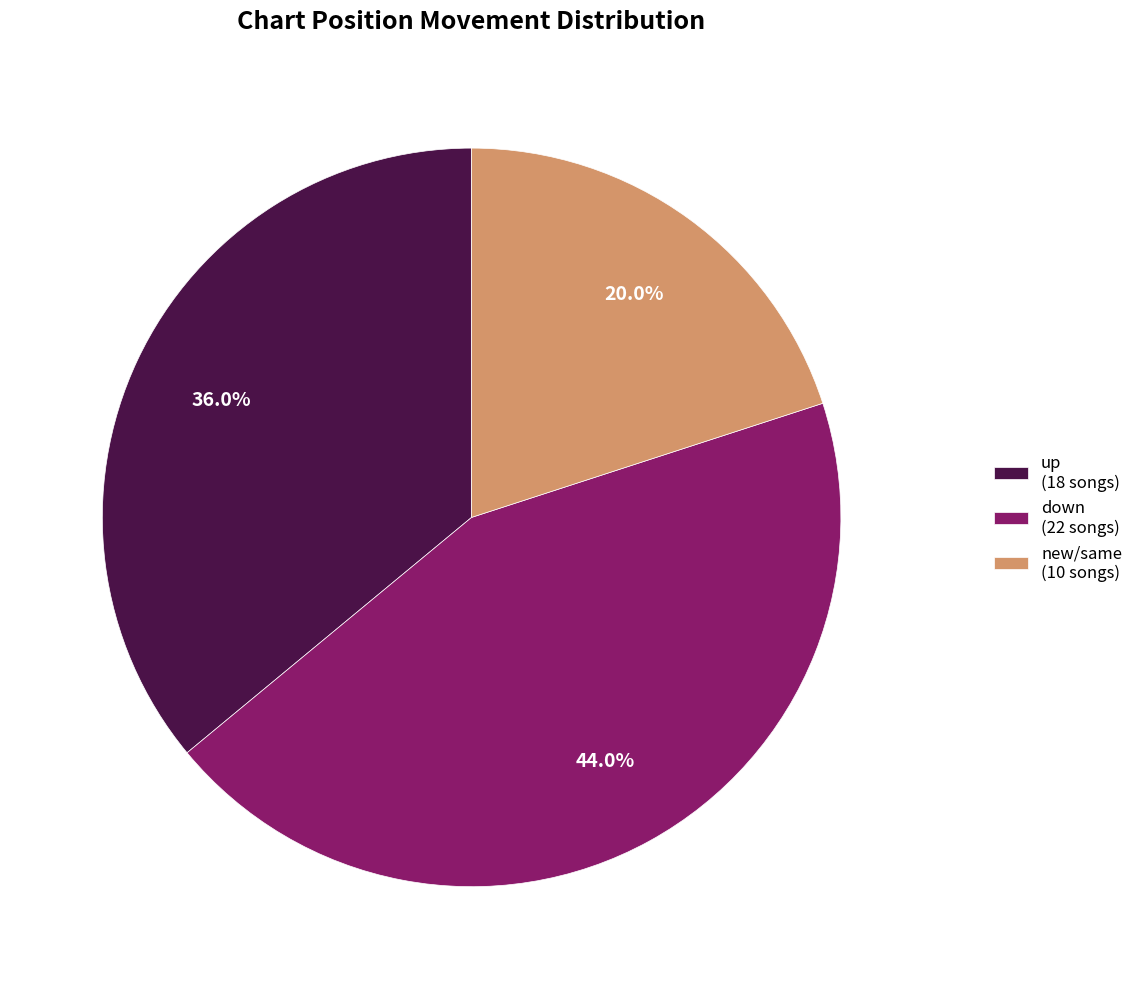

Is there a majority slice in this chart?

No